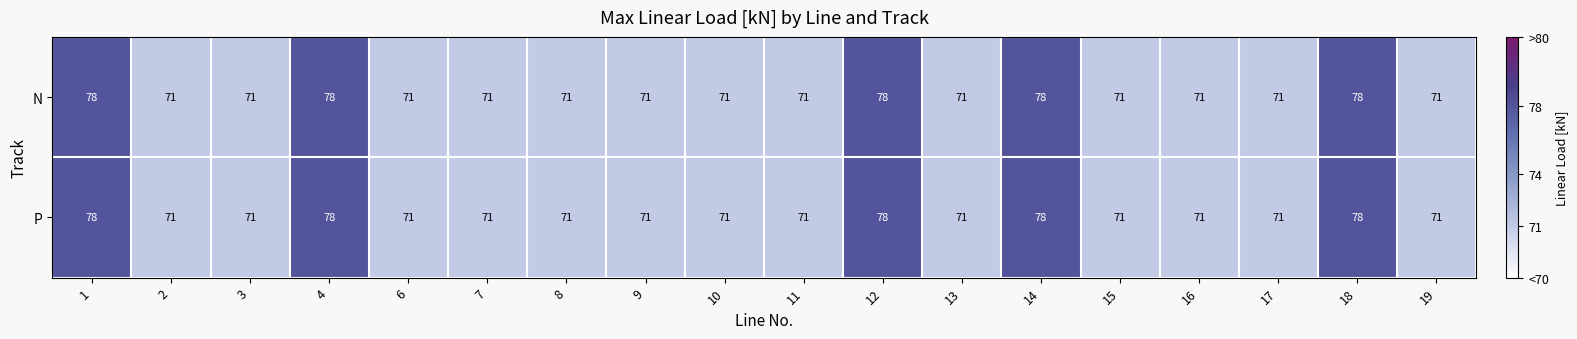

What is the minimum value shown in the chart?

71